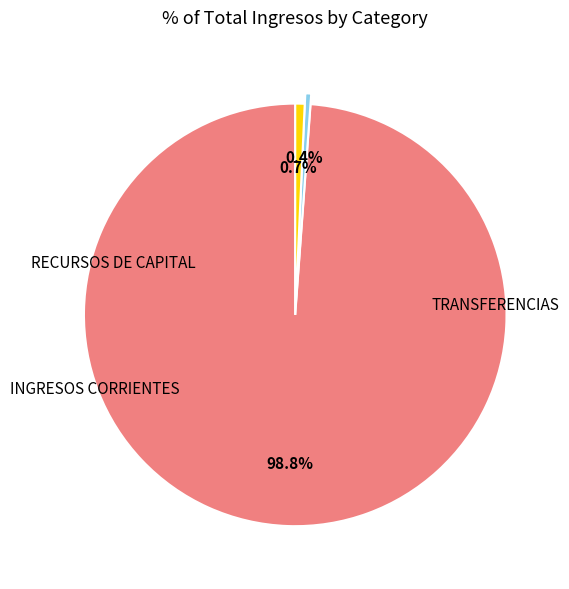

Does any single category account for the majority?

Yes